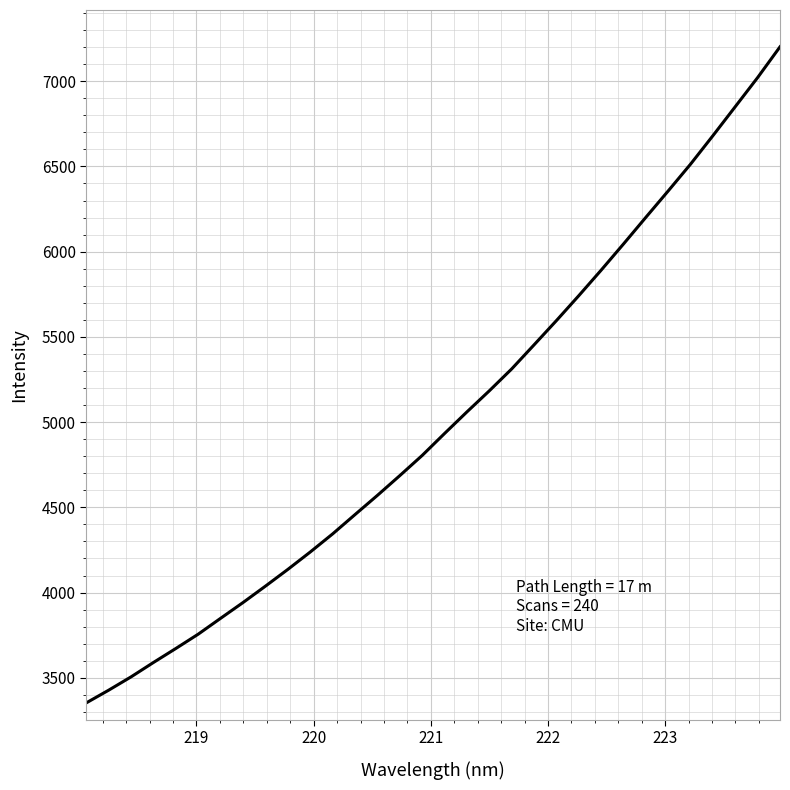

What is the difference between the maximum and minimum values?

3848.7